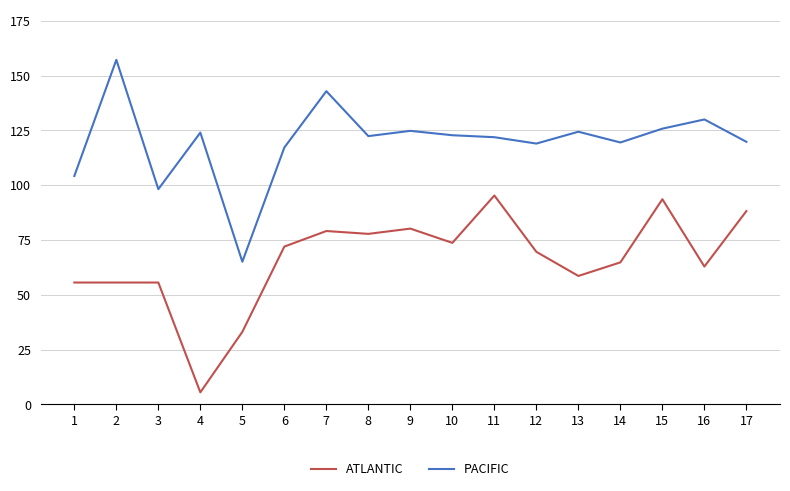

What is the average value of the PACIFIC series?

120.0